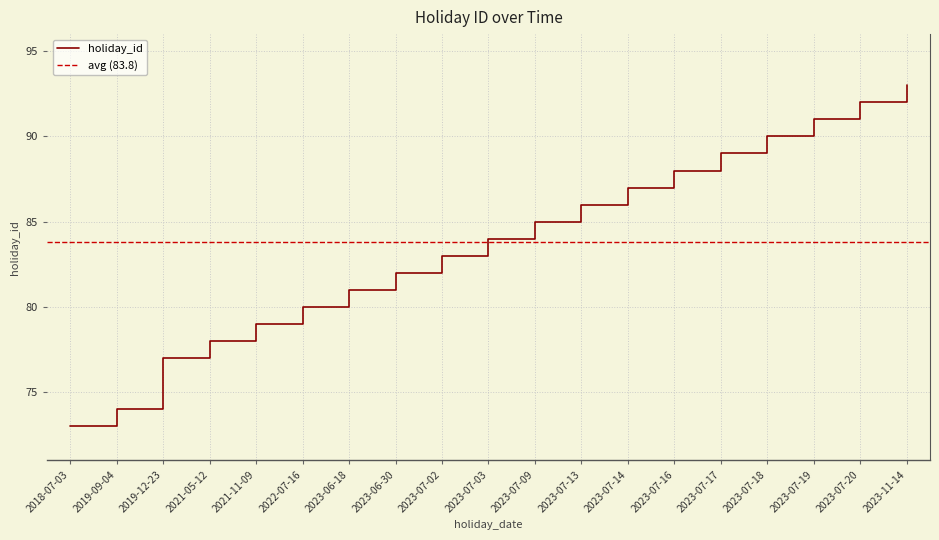

What is the minimum value shown in the chart?

73